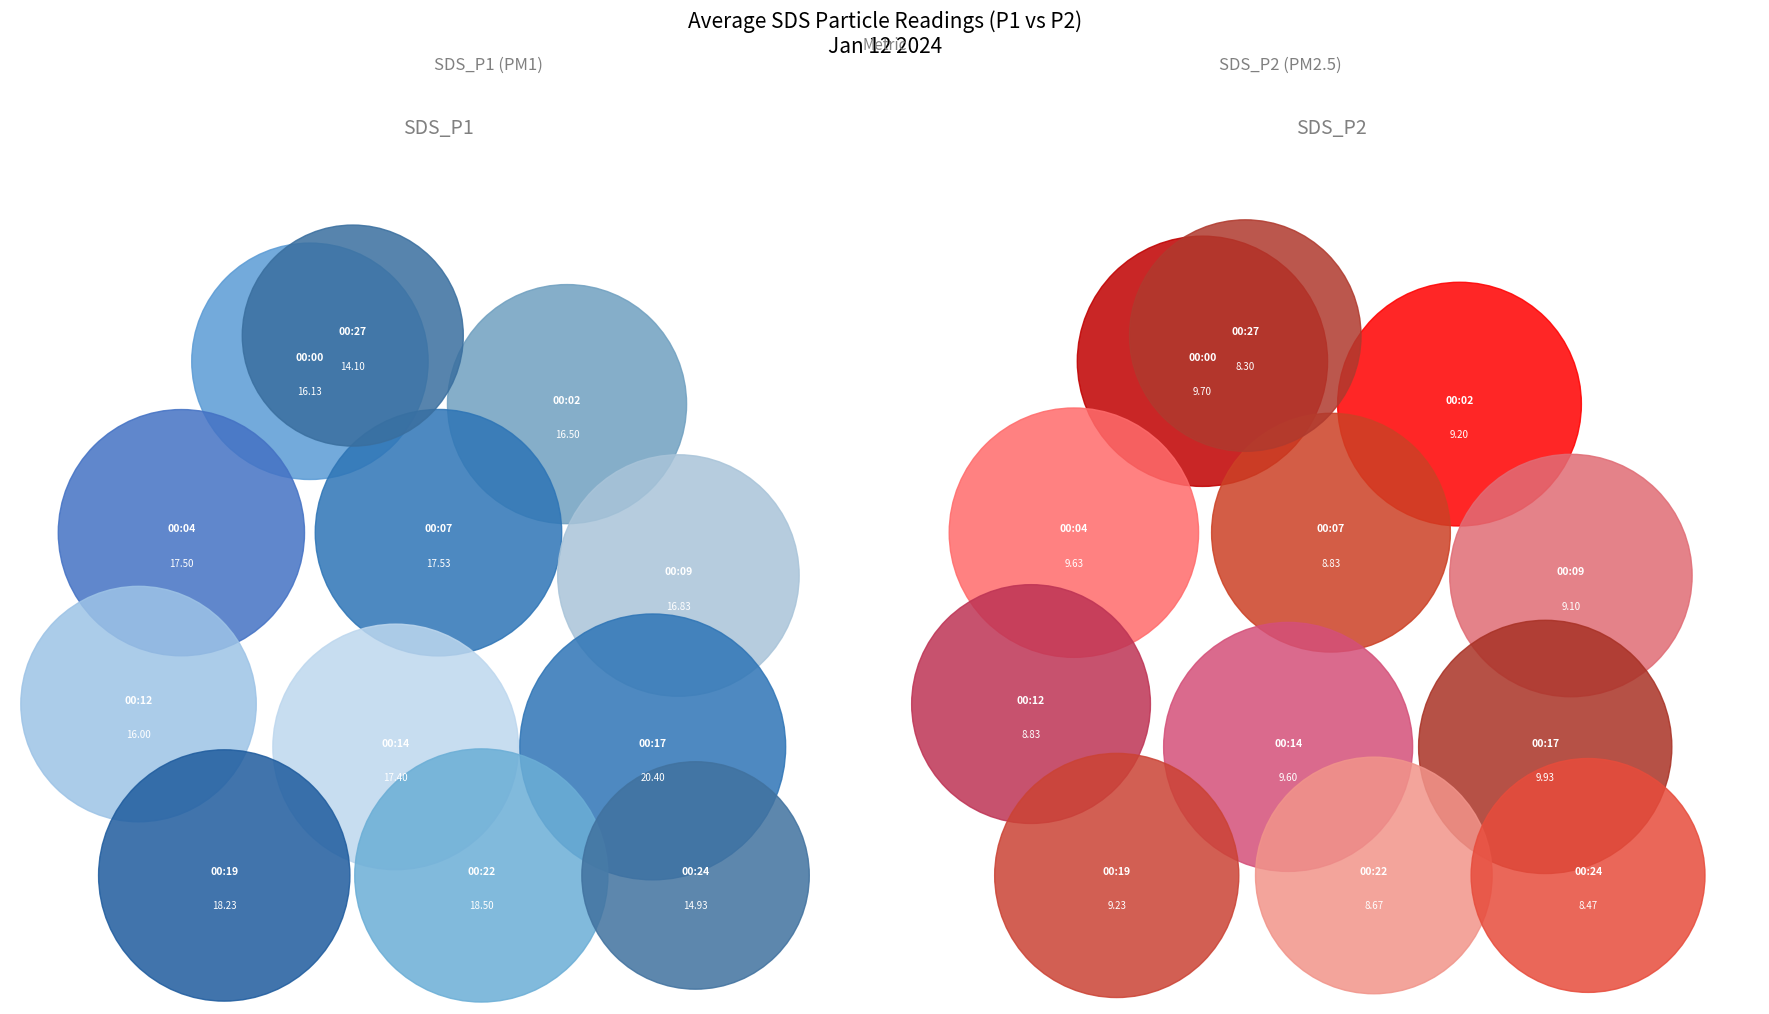

To the nearest percent, what is the difference between the largest and smallest slice percentages?

3%